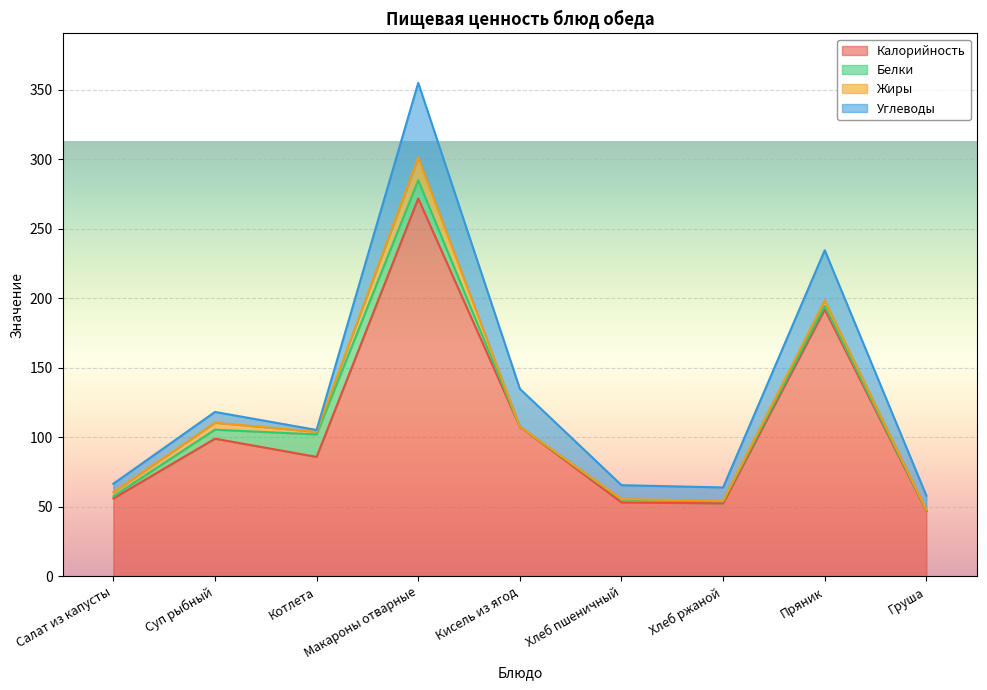

Is it true that Углеводы equals 10.0 at Хлеб пшеничный?

True